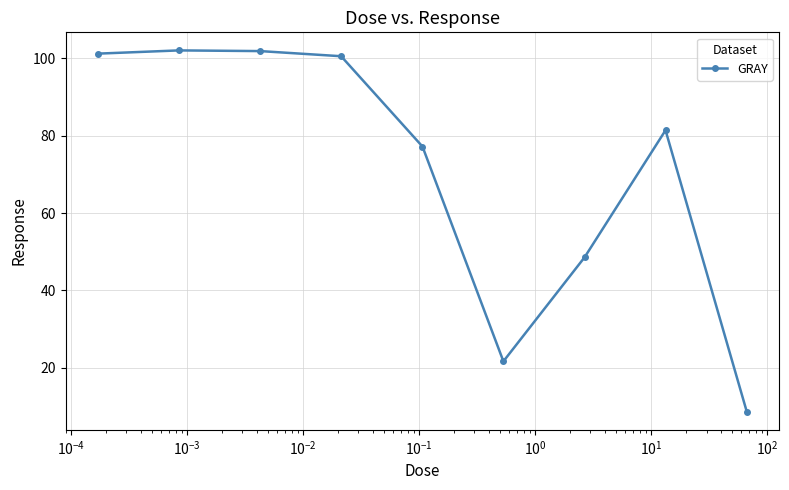

What is the smallest value displayed?

8.7